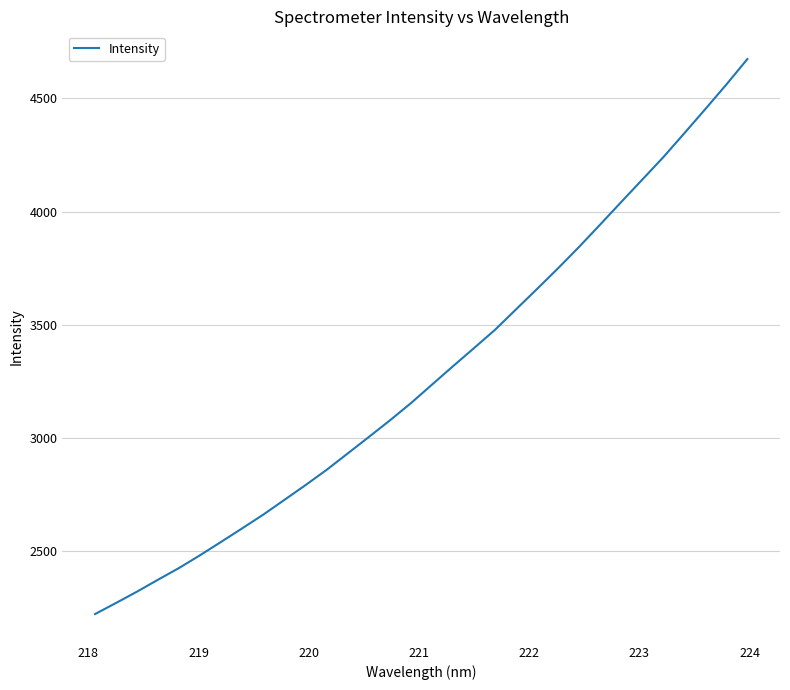

What is the difference between the maximum and minimum values?

2451.5